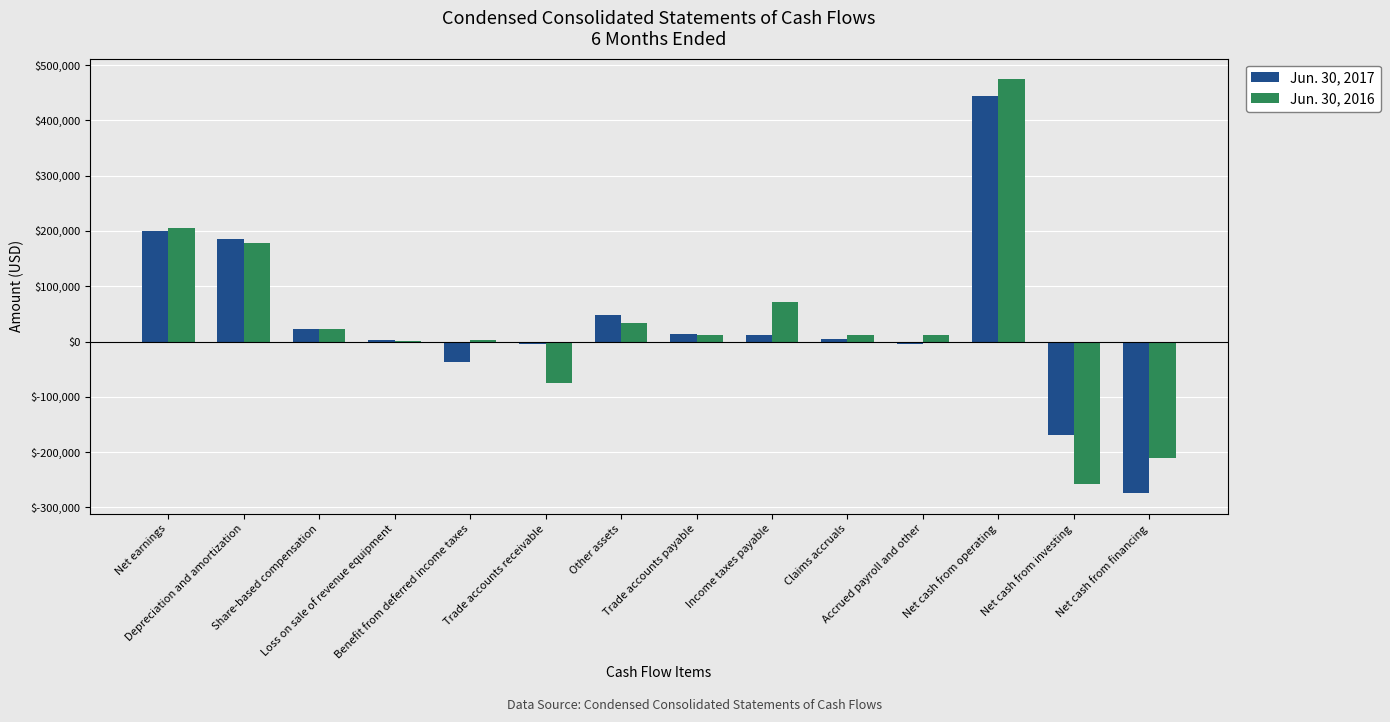

Which category has the highest value across all series?

Net cash from operating